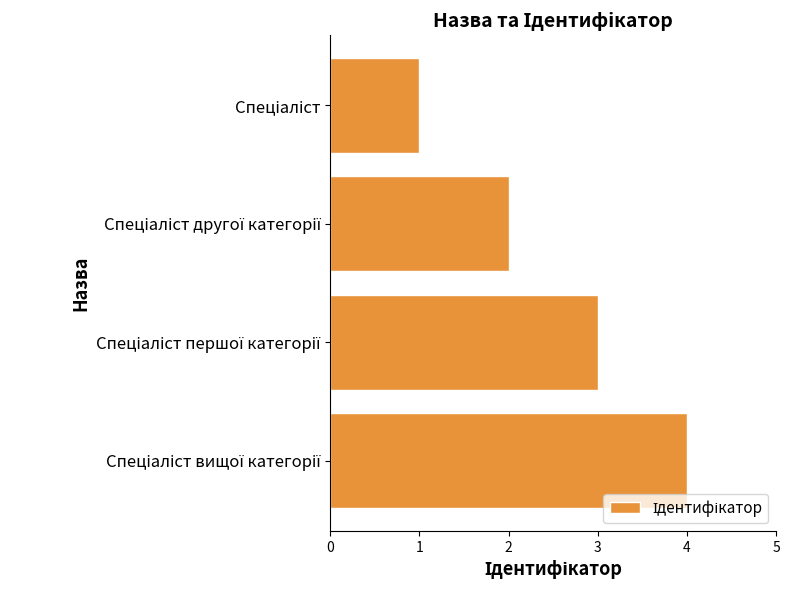

What is the difference between the maximum and minimum values?

3